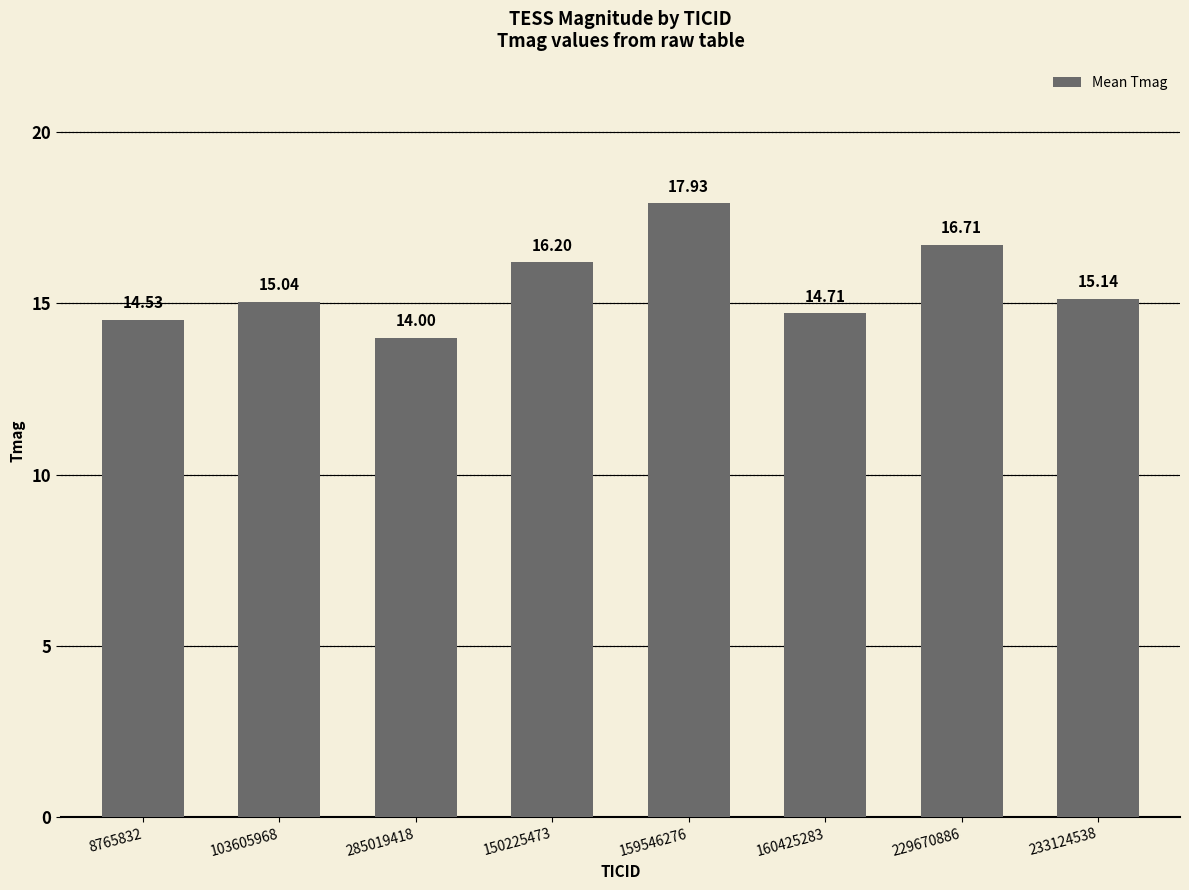

Reading left to right, what are all the values shown in this chart?

14.5	15.0	14.0	16.2	17.9	14.7	16.7	15.1